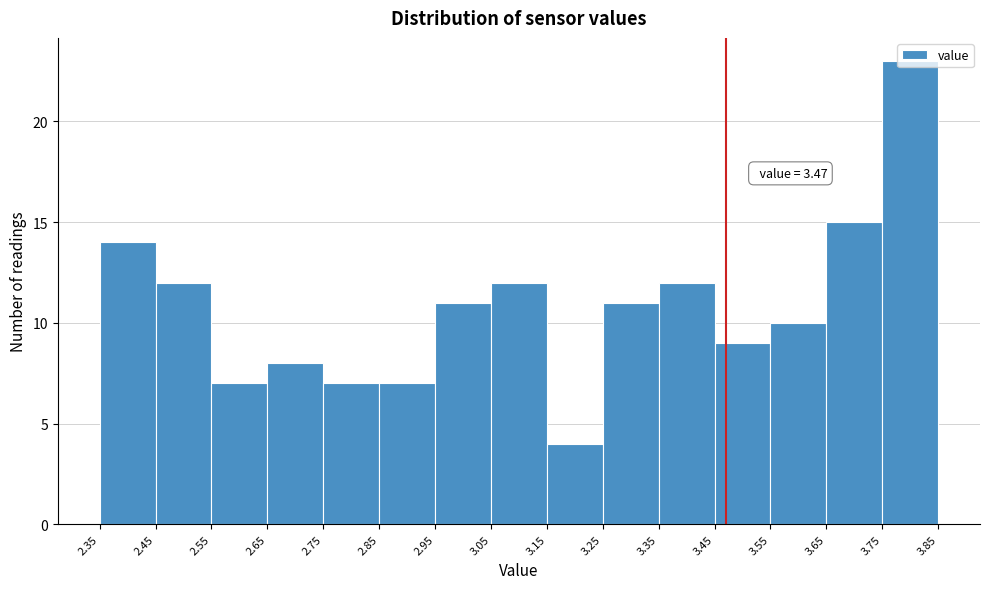

Over which range of the x-axis is the bar tallest?

3.75 to 3.85